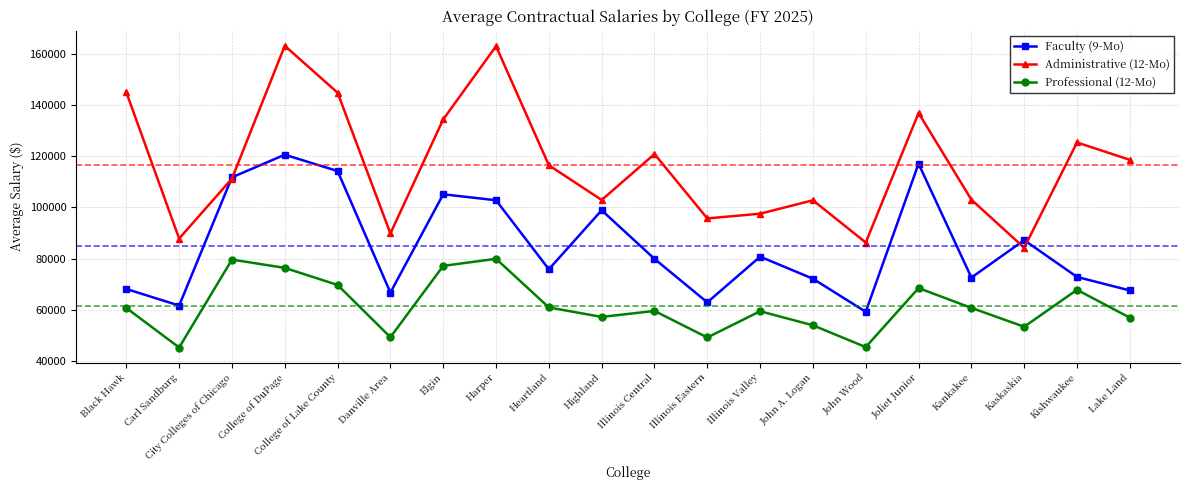

Is it true that Administrative (12-Mo) equals 95034.2 at Joliet Junior?

False